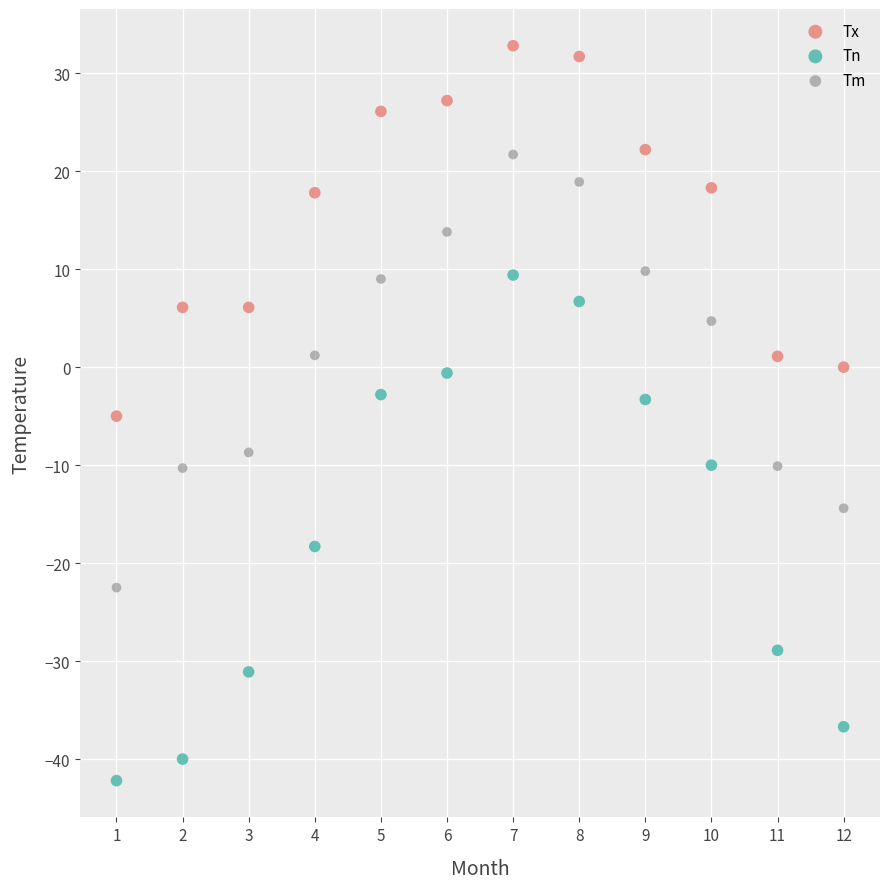

What are all the series names shown in the legend?

Tx, Tn, Tm